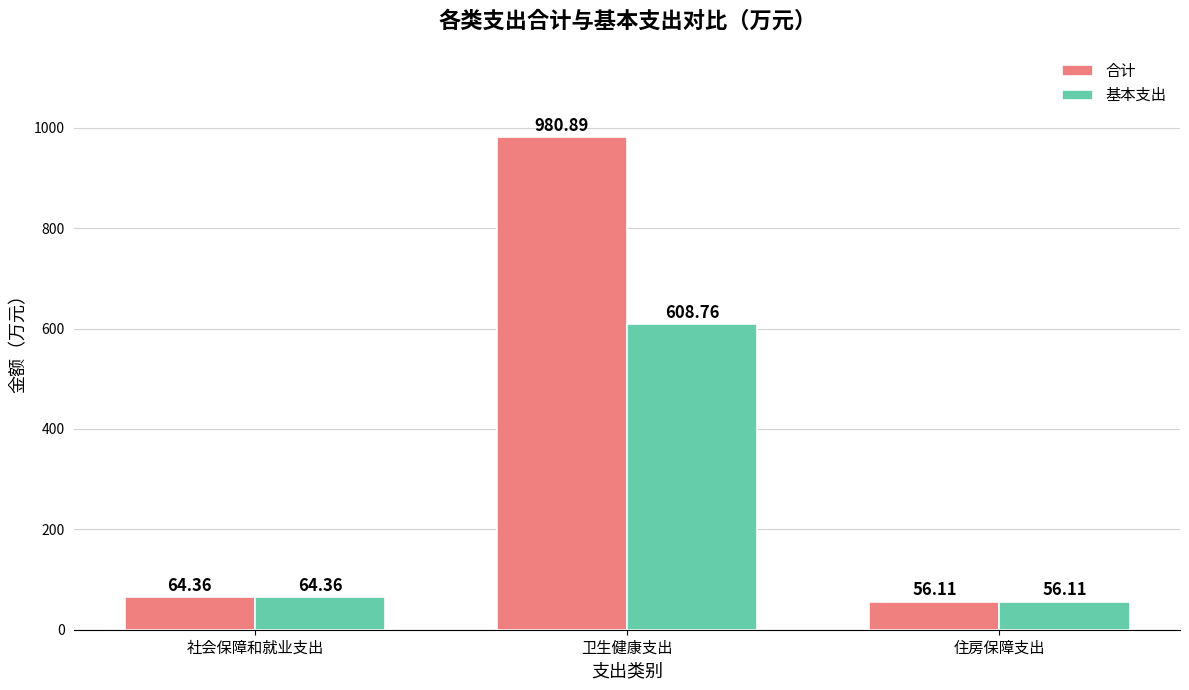

At which label does 合计 reach its peak?

卫生健康支出